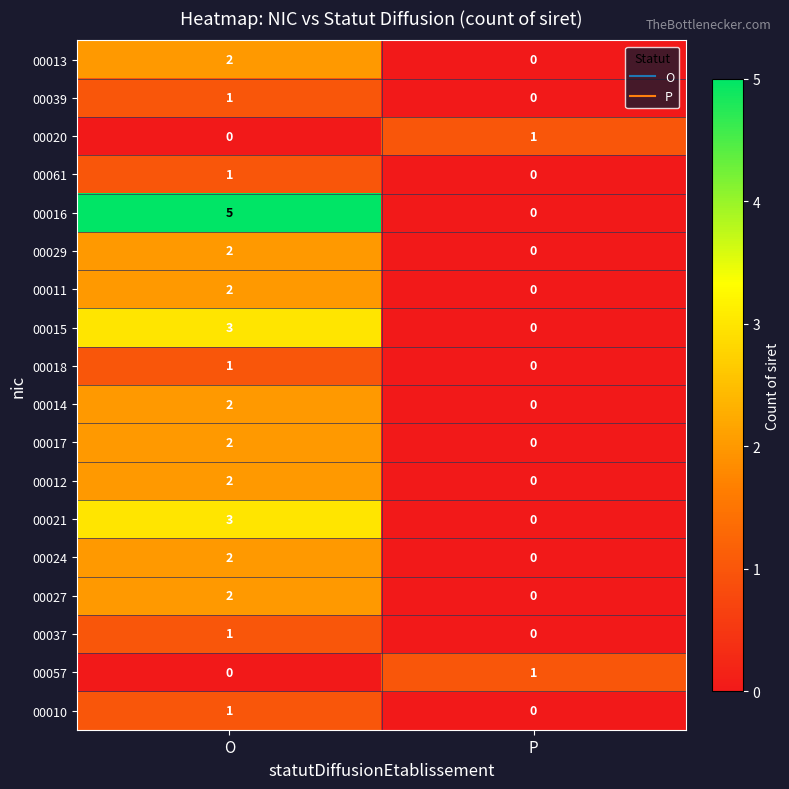

Where is 00016 nearest to the value 2?

P